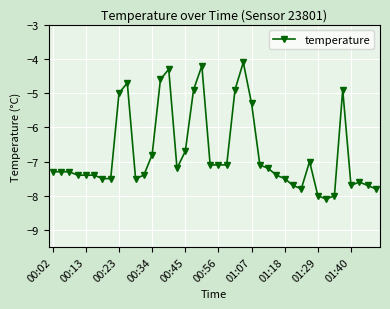

What is the difference between the second highest and minimum values?

3.9